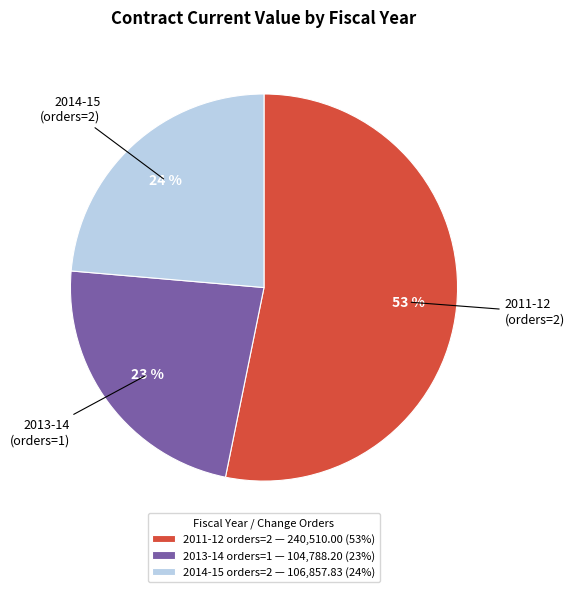

What percentage is the 2014-15 orders=2 — 106,857.83 (24%) slice, to the nearest percent?

24%